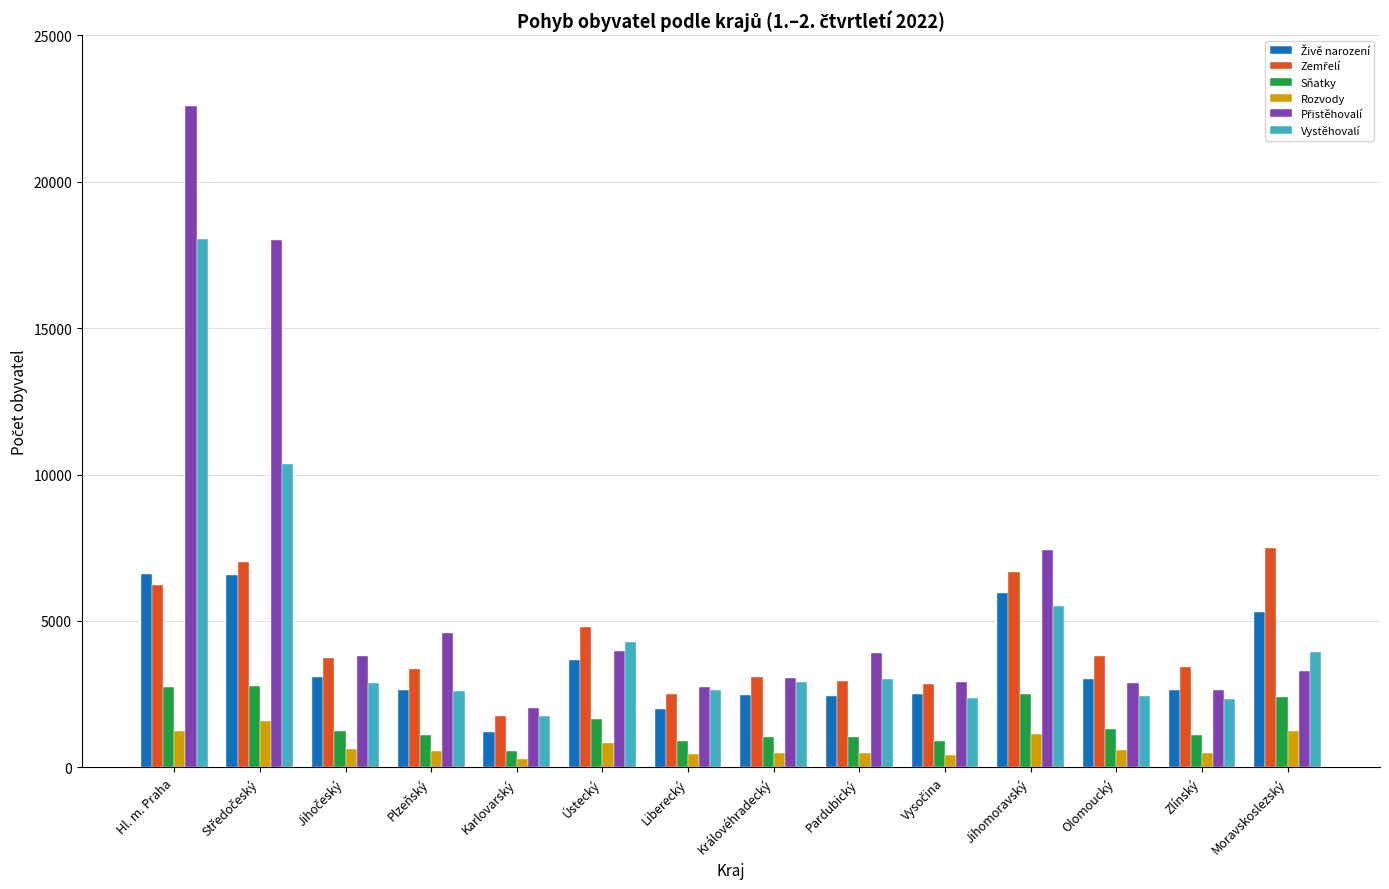

At which category is the sum across all series the highest?

Hl. m. Praha